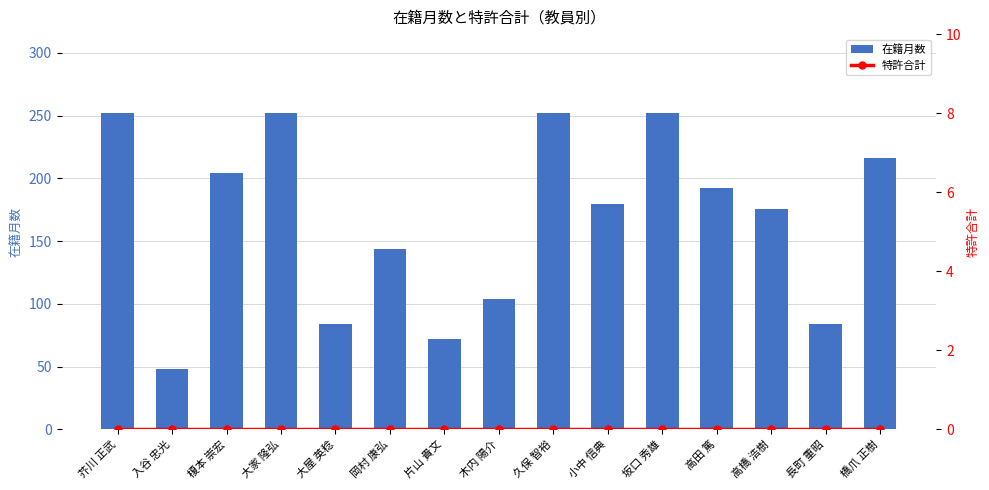

What is the label of the 5th bar from the right?

坂口 秀雄